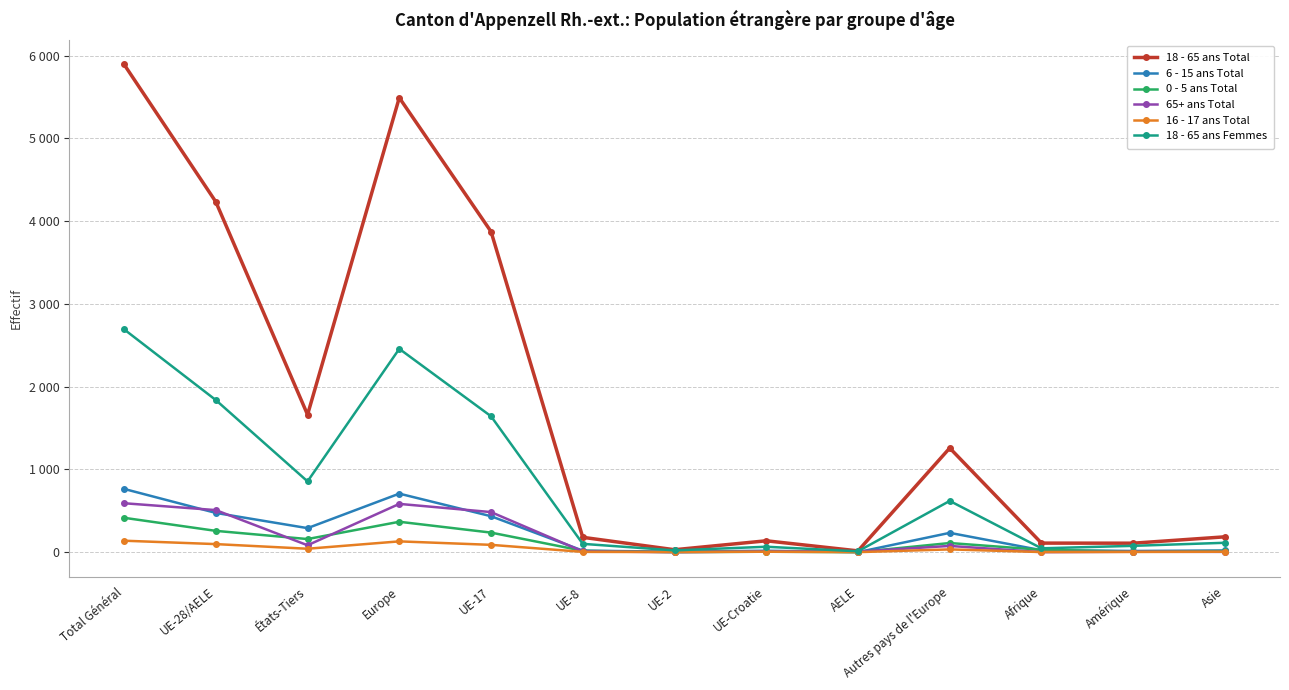

Does the chart display data point markers on the line(s)?

Yes